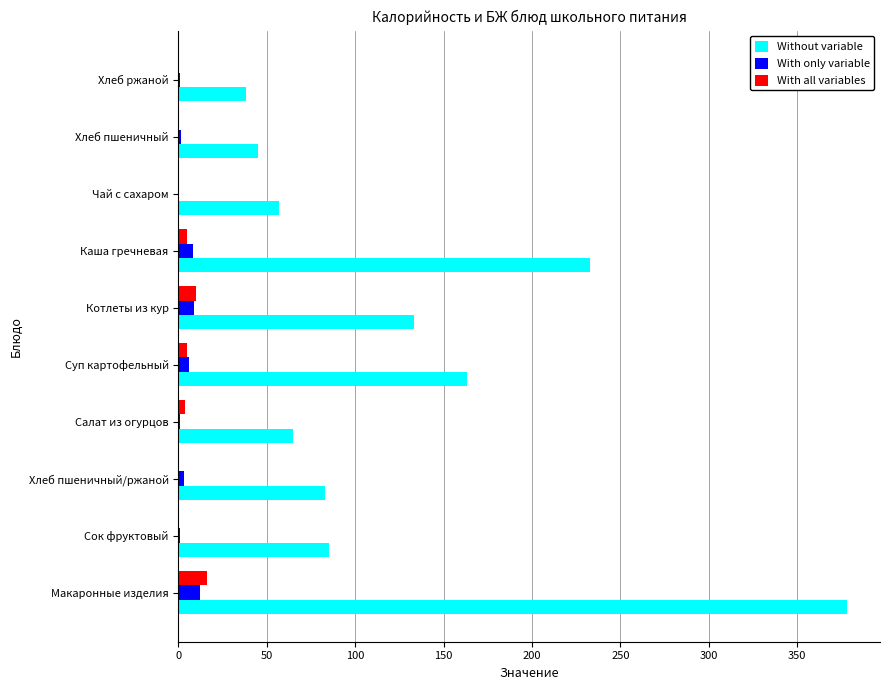

Between Сок фруктовый and Суп картофельный, which series saw the biggest shift?

Without variable